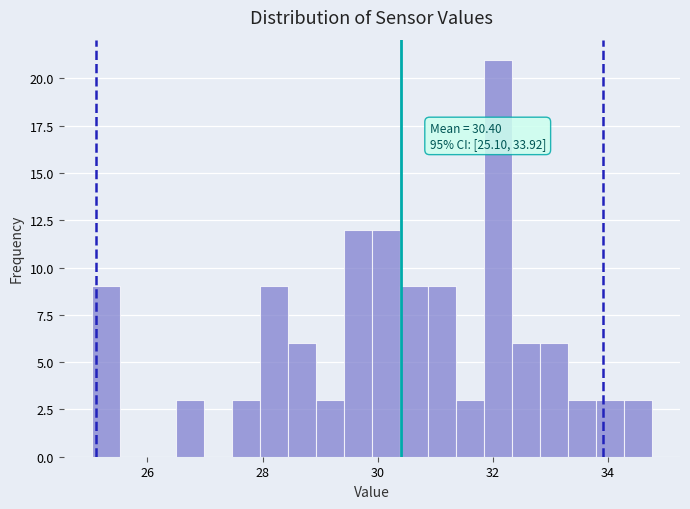

Read against the x-axis, roughly where is the centre of the tallest bar?

32.0